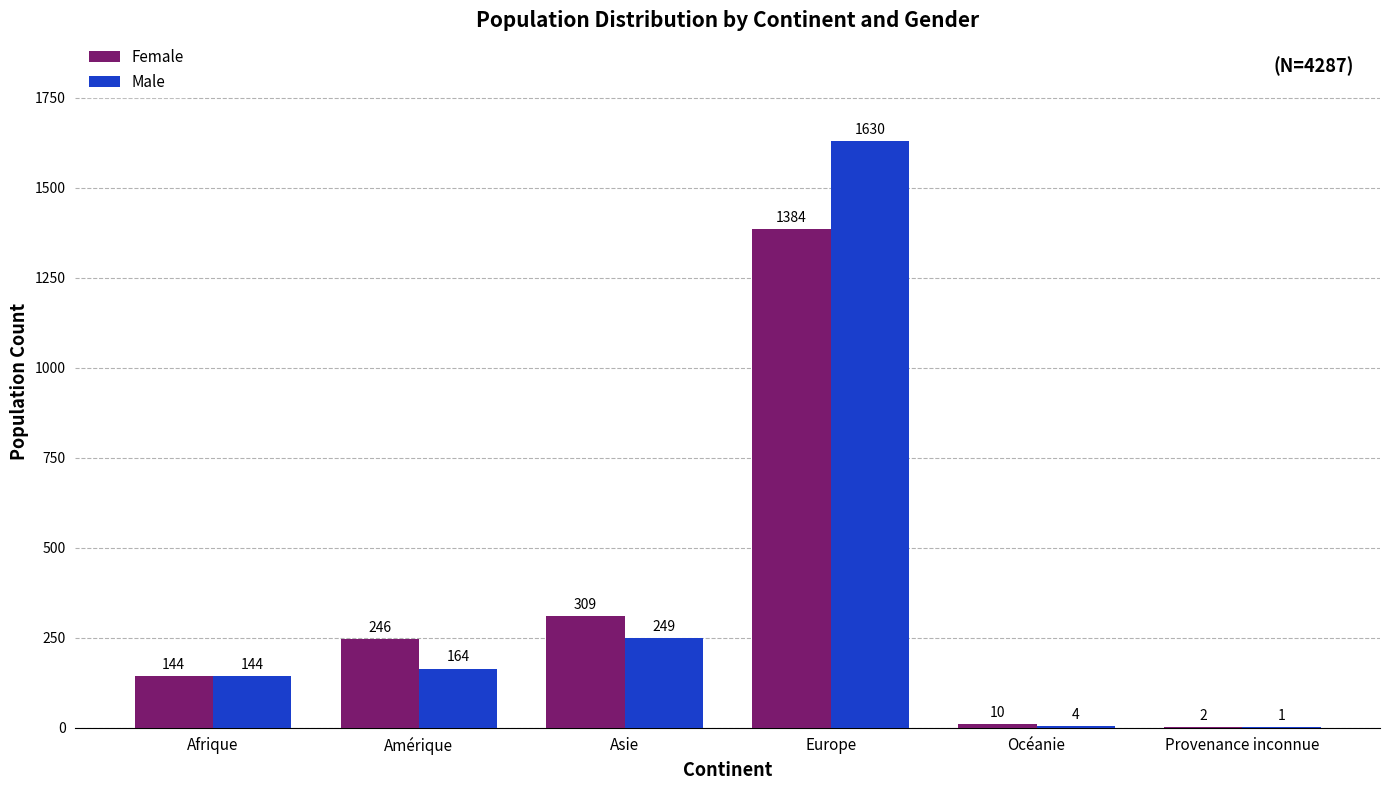

Does the chart contain stacked bars?

No